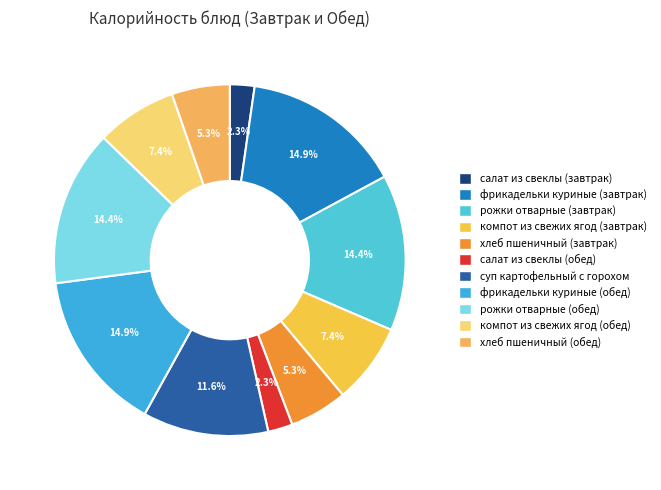

To the nearest percent, what portion does суп картофельный с горохом represent?

12%